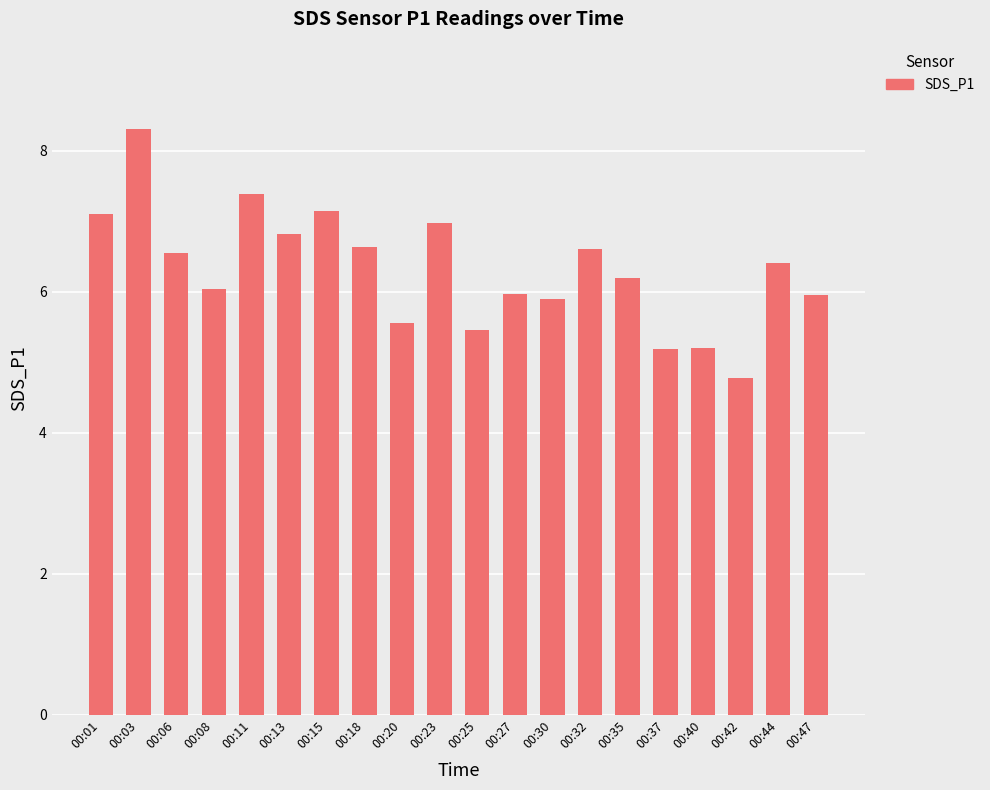

Is it true that the value at 00:44 is 9.9?

False